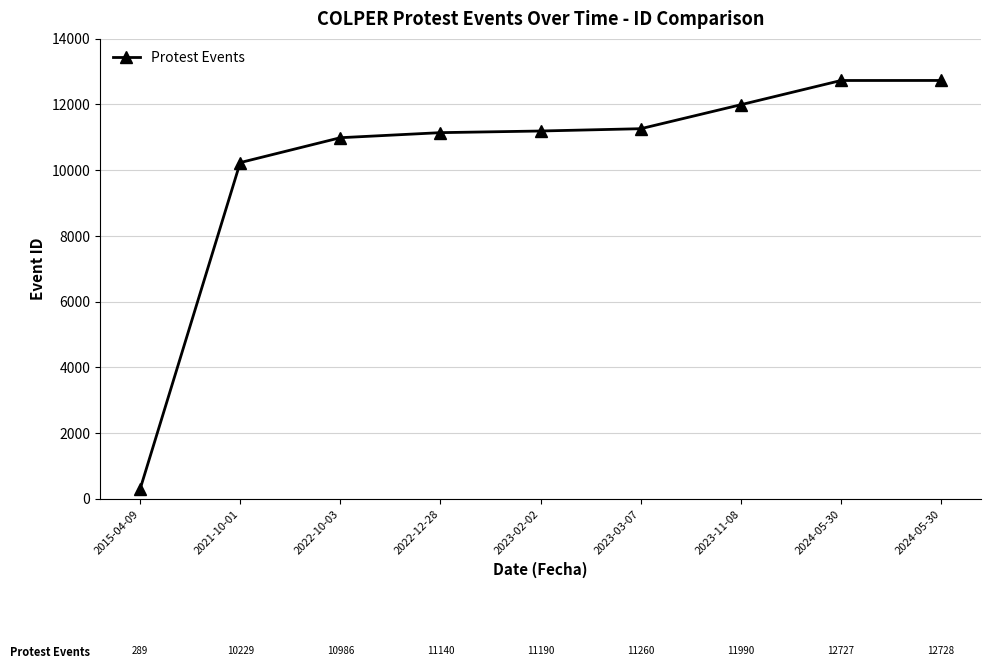

What is the change in value from 2015-04-09 to 2021-10-01?

+9940